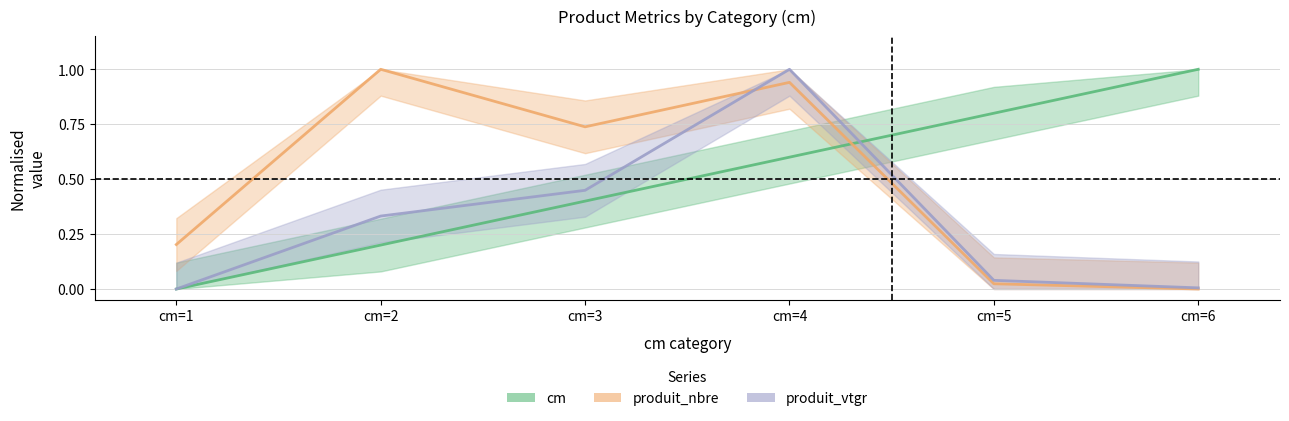

Which series changed the most between cm=4 and cm=5?

produit_vtgr